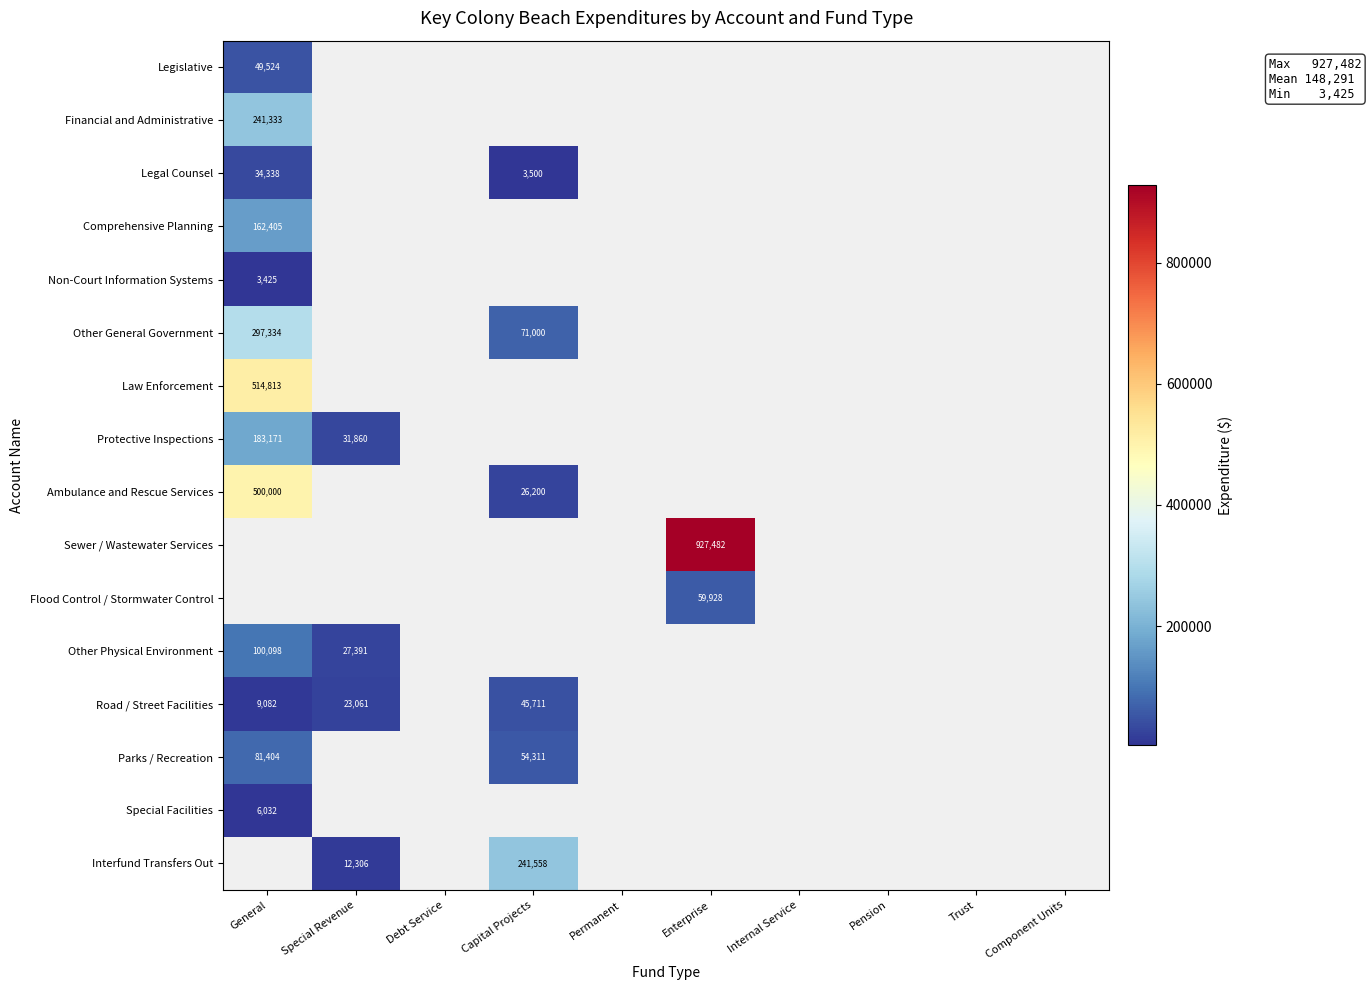

At how many categories does at least one series exceed 250402?

2